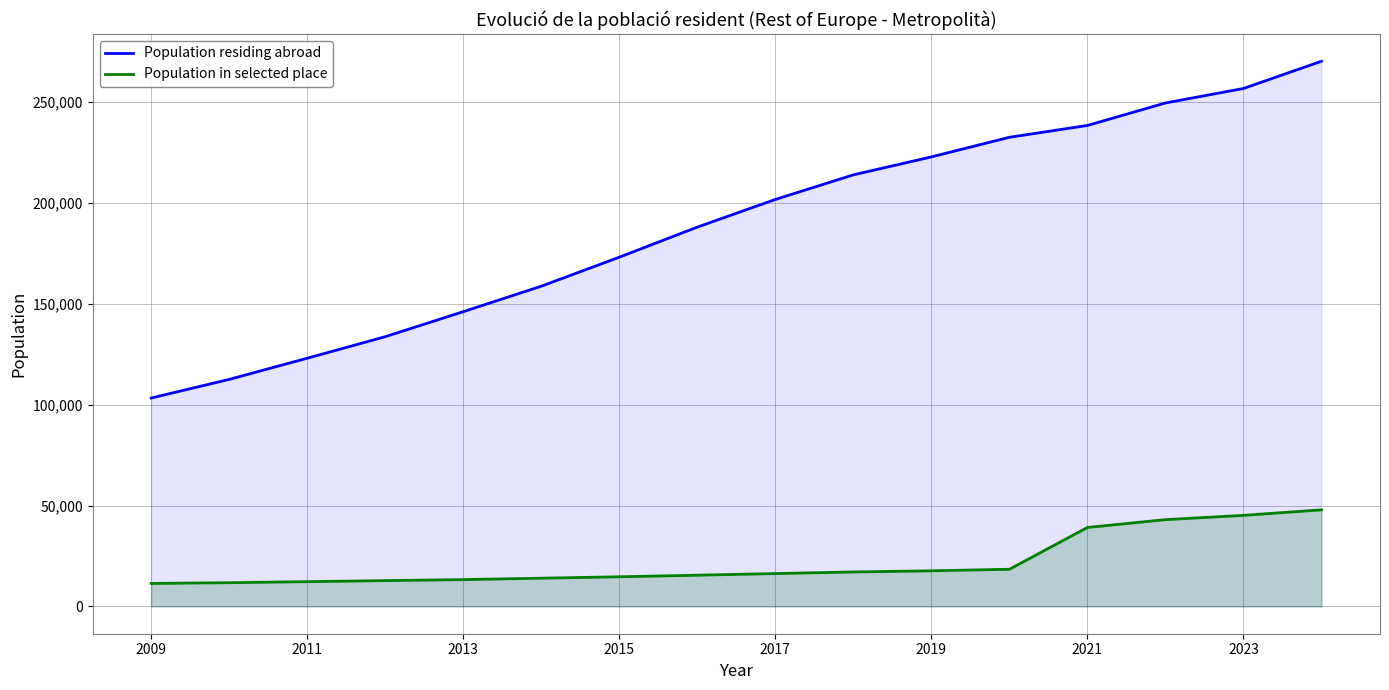

Is it true that Population residing abroad equals 218255 at 2013?

False